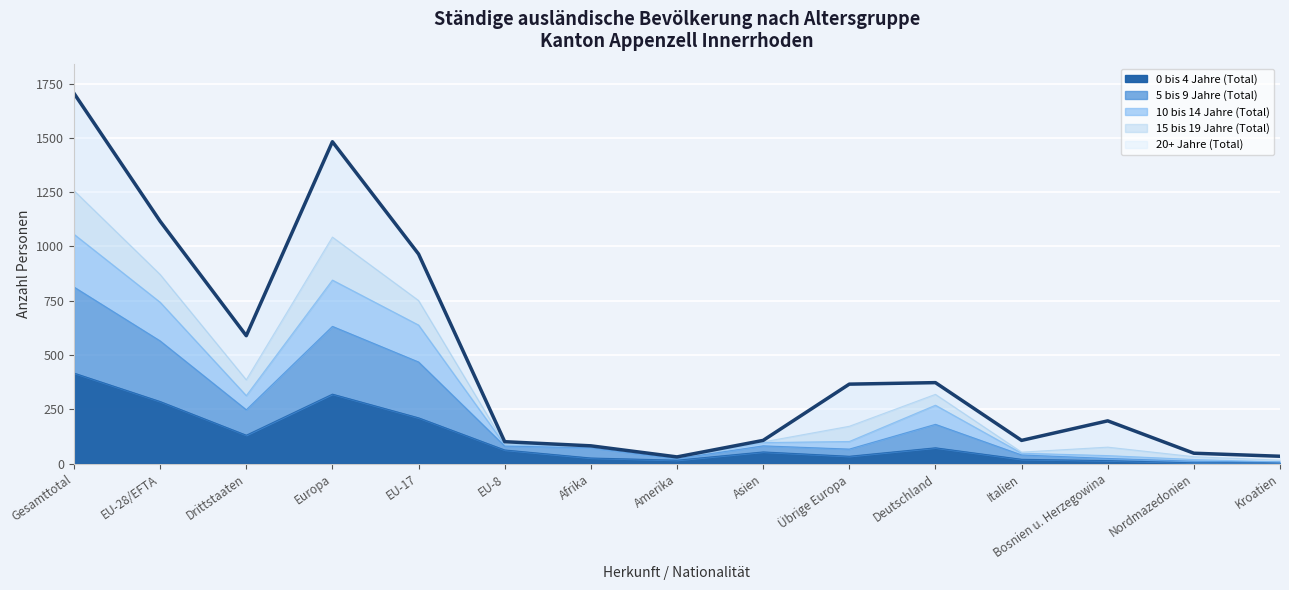

What is the total value across all series at EU-28/EFTA?

1116